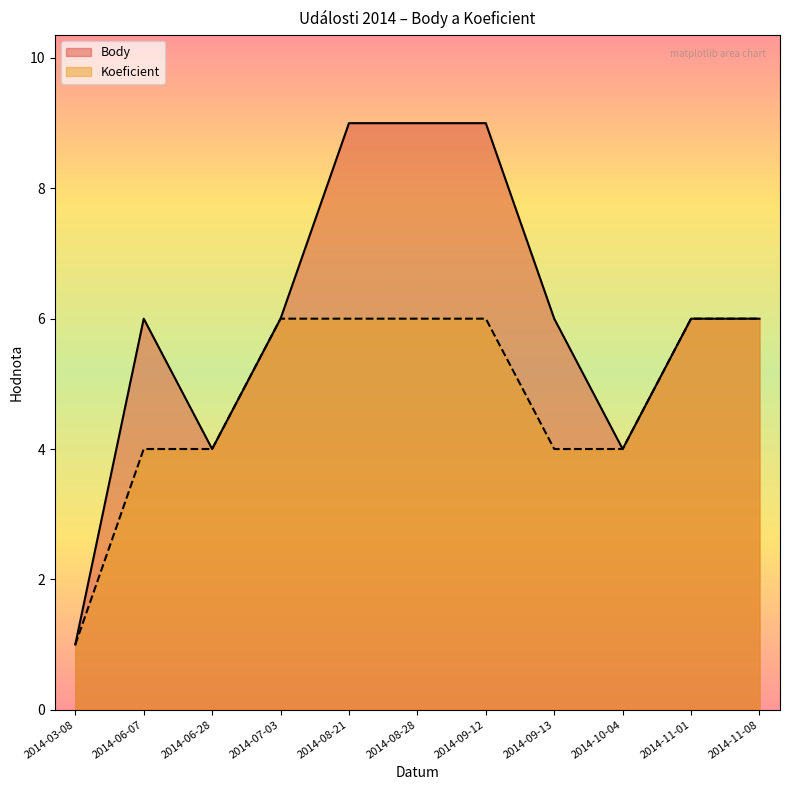

The Koeficient series shows 1 at 2014-06-28. True or false?

False